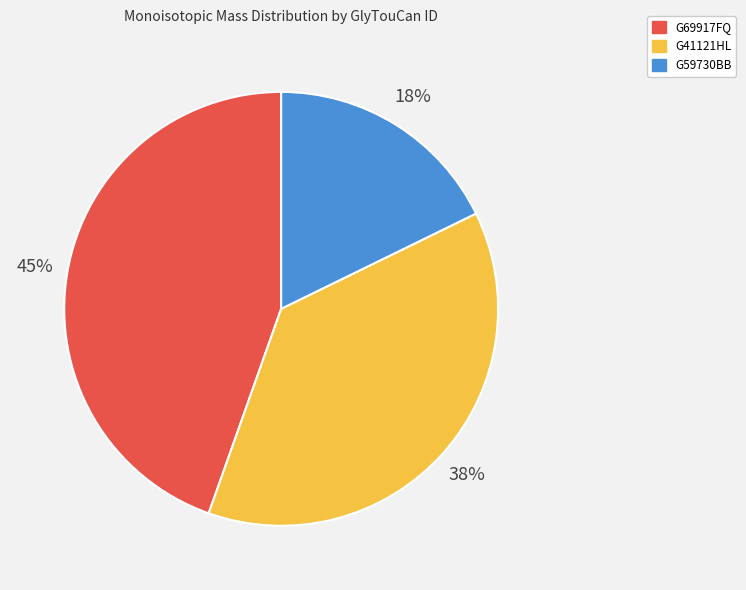

Count the number of slices in the pie.

3